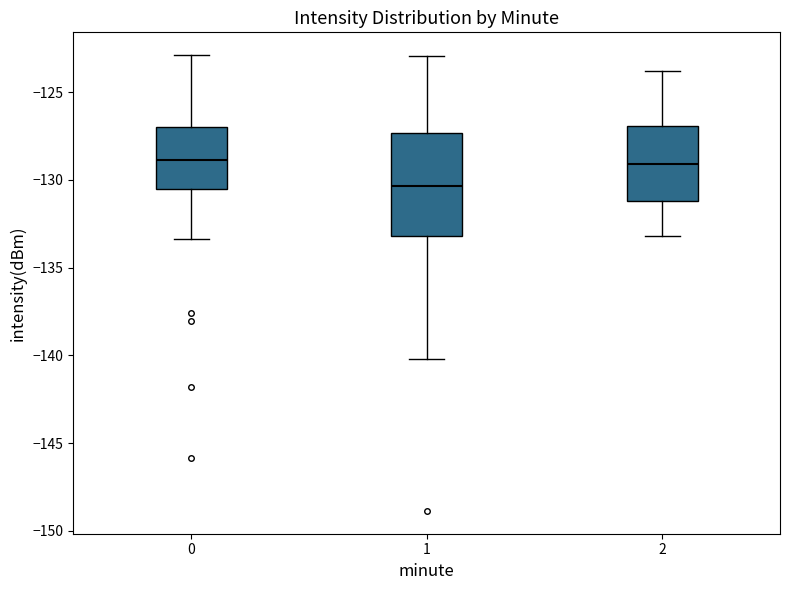

Comparing the boxes themselves (not the whiskers), which one is the tallest?

1